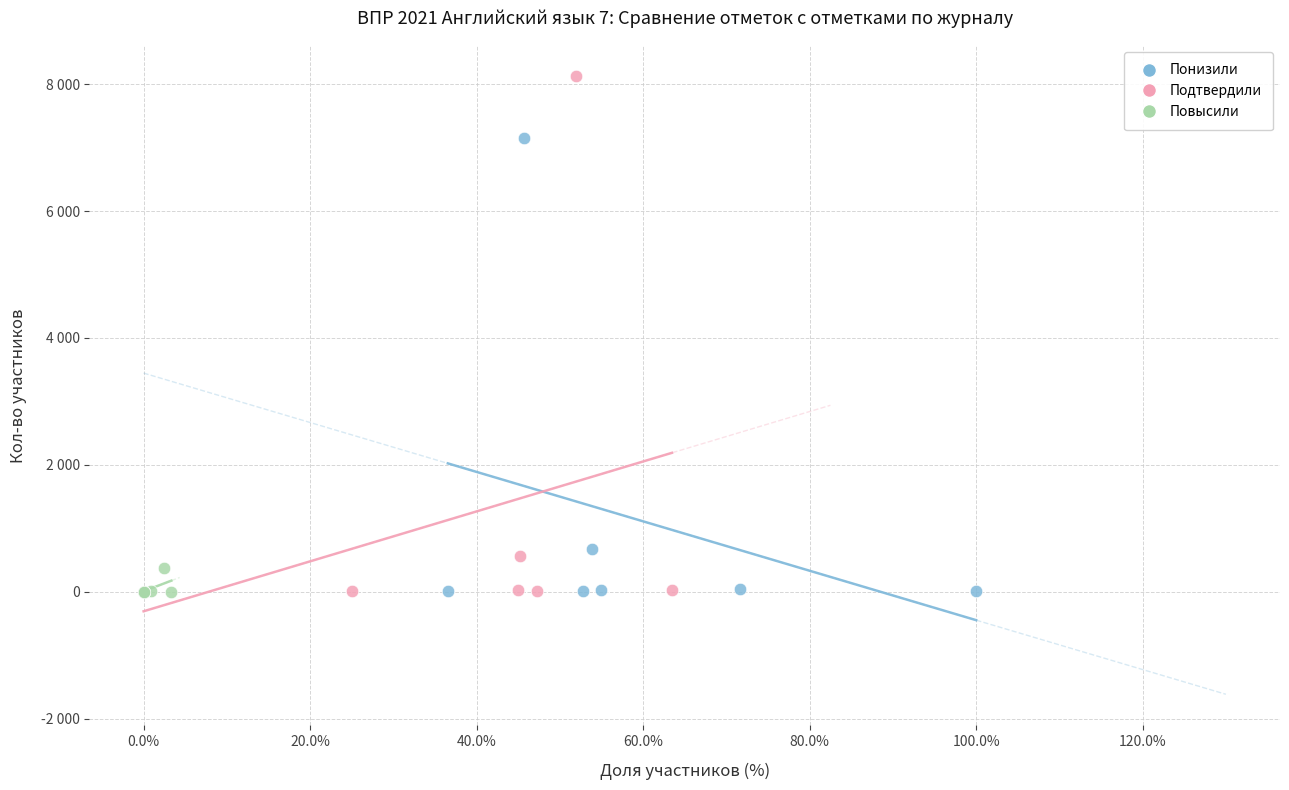

Which series contains the highest Y value?

Подтвердили